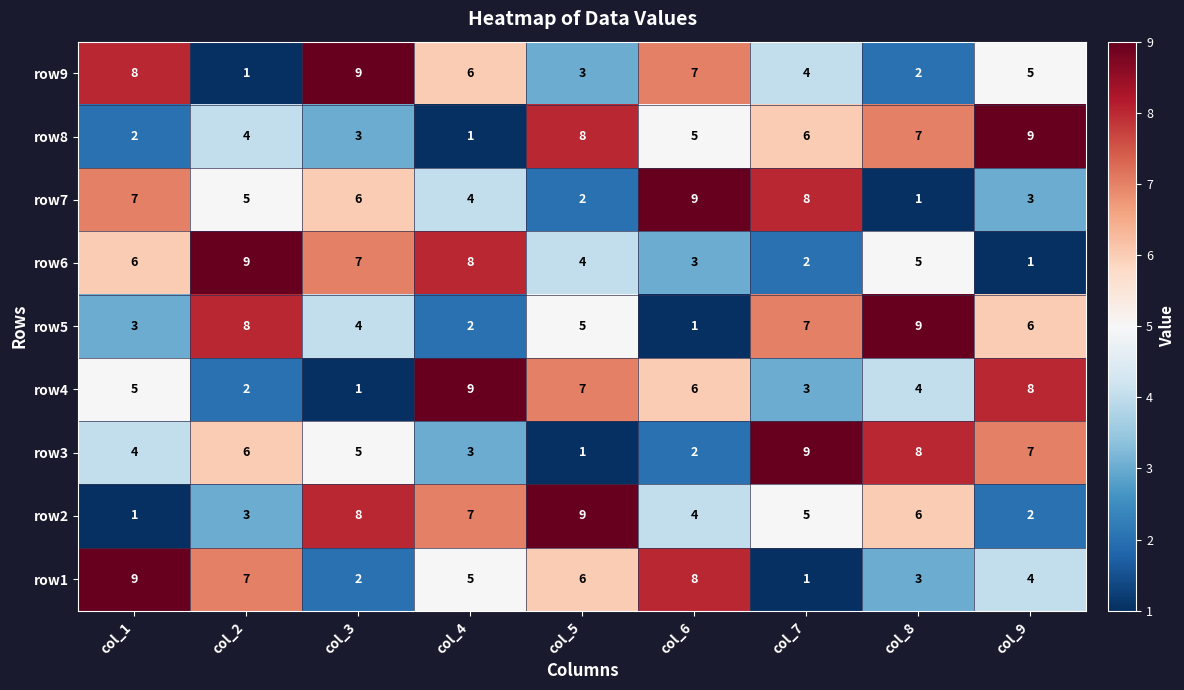

What is the greatest value displayed?

9